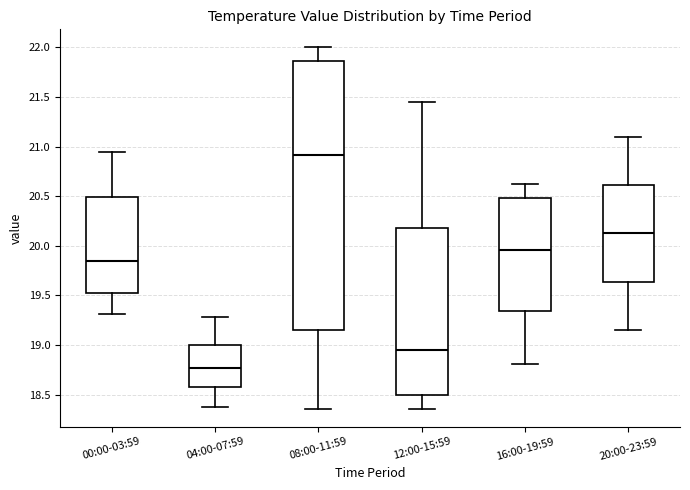

Comparing the boxes themselves (not the whiskers), which one is the tallest?

08:00-11:59